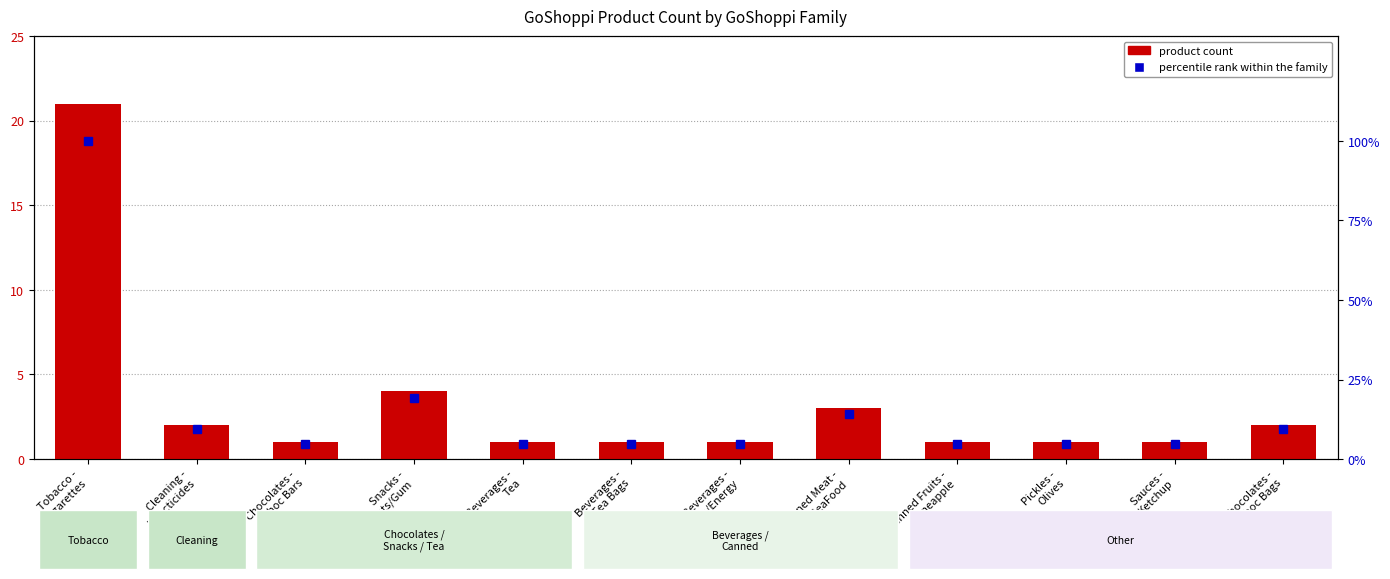

Reading right to left, list all the values displayed in this chart.

product count: Chocolates -
Choc Bags=2.0	Sauces -
Ketchup=1.0	Pickles -
Olives=1.0	Canned Fruits -
Pineapple=1.0	Canned Meat -
Fish/SeaFood=3.0	Beverages -
Sports/Energy=1.0	Beverages -
Tea Bags=1.0	Beverages -
Tea=1.0	Snacks -
Mints/Gum=4.0	Chocolates -
Choc Bars=1.0	Cleaning -
Insecticides=2.0	Tobacco -
Cigarettes=21.0
percentile rank within the family: Chocolates -
Choc Bags=9.5	Sauces -
Ketchup=4.8	Pickles -
Olives=4.8	Canned Fruits -
Pineapple=4.8	Canned Meat -
Fish/SeaFood=14.3	Beverages -
Sports/Energy=4.8	Beverages -
Tea Bags=4.8	Beverages -
Tea=4.8	Snacks -
Mints/Gum=19.0	Chocolates -
Choc Bars=4.8	Cleaning -
Insecticides=9.5	Tobacco -
Cigarettes=100.0